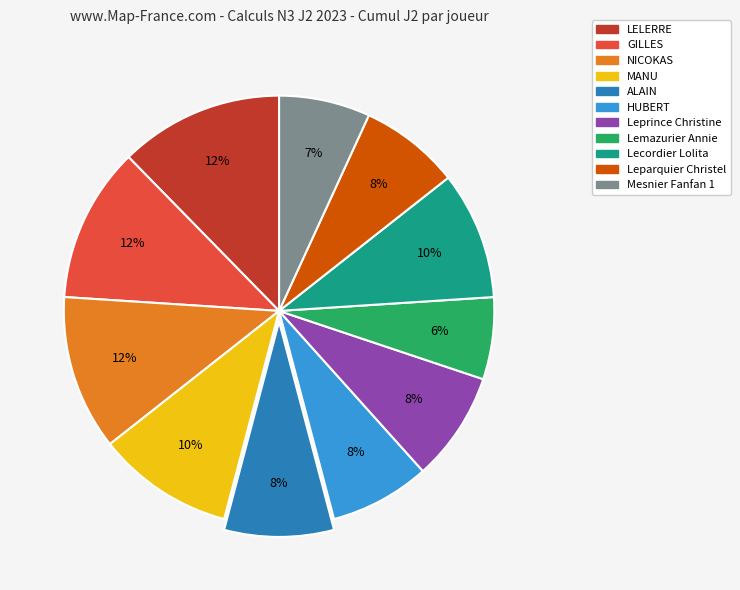

What percentage is the LELERRE slice, to the nearest percent?

12%